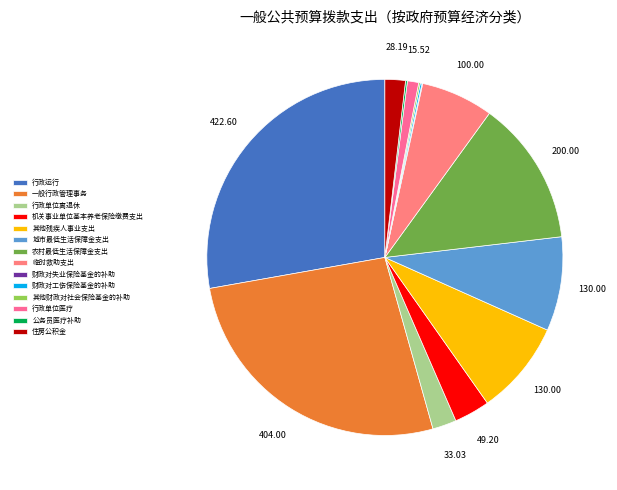

Which category has the biggest portion of the pie?

行政运行